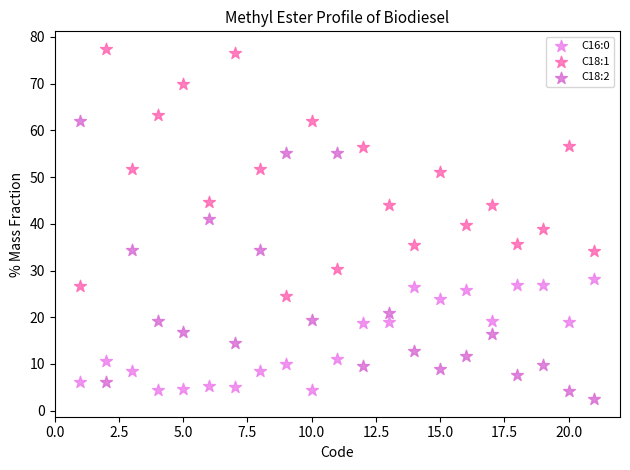

Across all data points, what is the range of Y values (max minus min)?

75.0